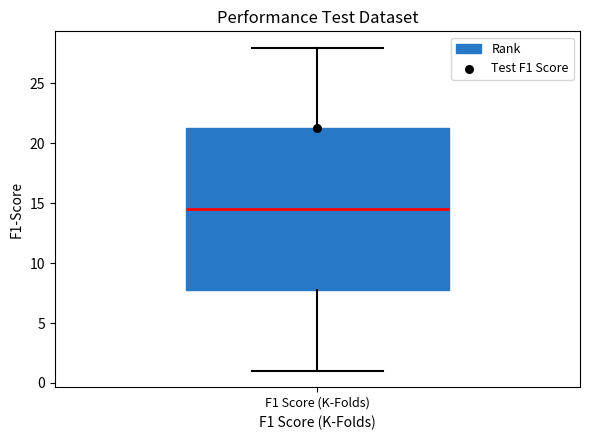

Read this box plot against the y-axis: the position of the median line, the range covered by the box, and the ends of both whiskers. The values are not printed on the chart, so give them approximately, as read against the axis.

median 14.5, box 8.0 to 21.5, whiskers 1.0 to 28.0